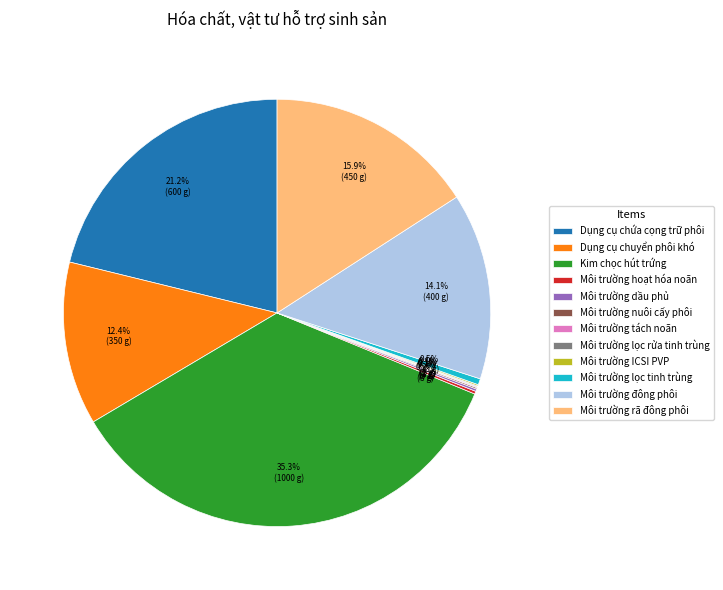

Is there any slice that represents more than half of the pie?

No